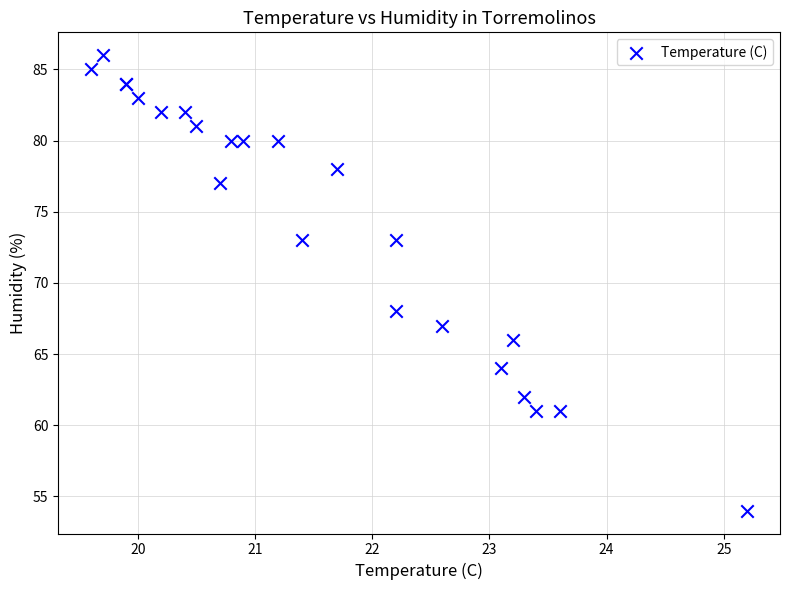

What Y value in the scatter plot is closest to 70?

68